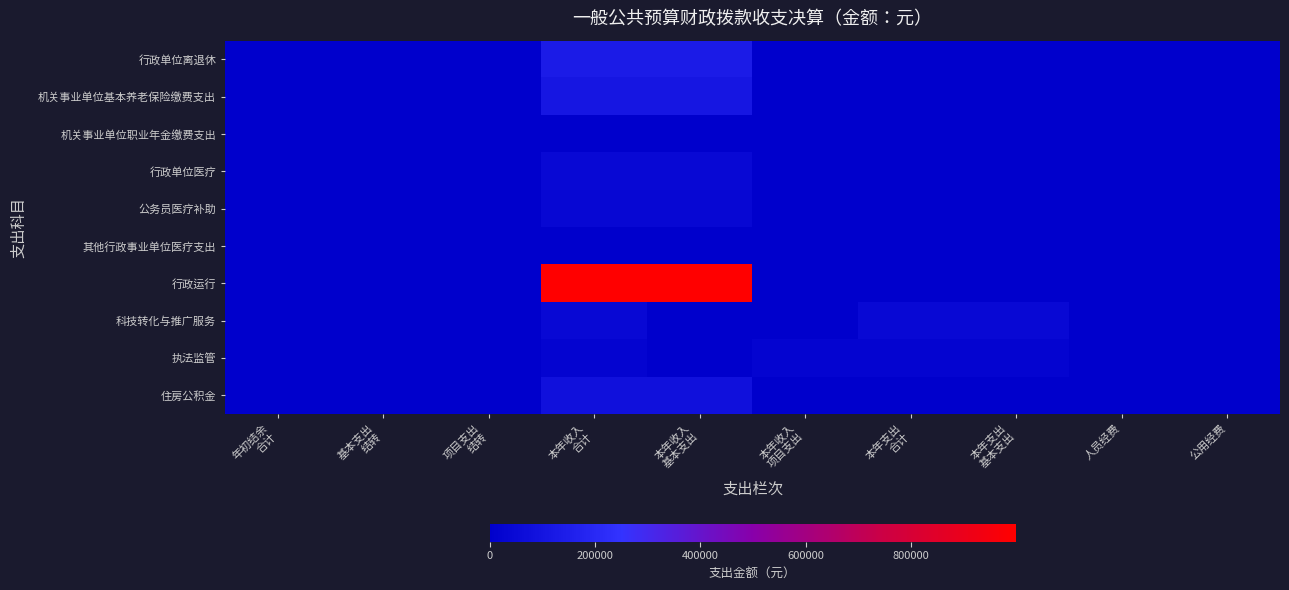

At which category is the sum across all series the highest?

本年收入
合计